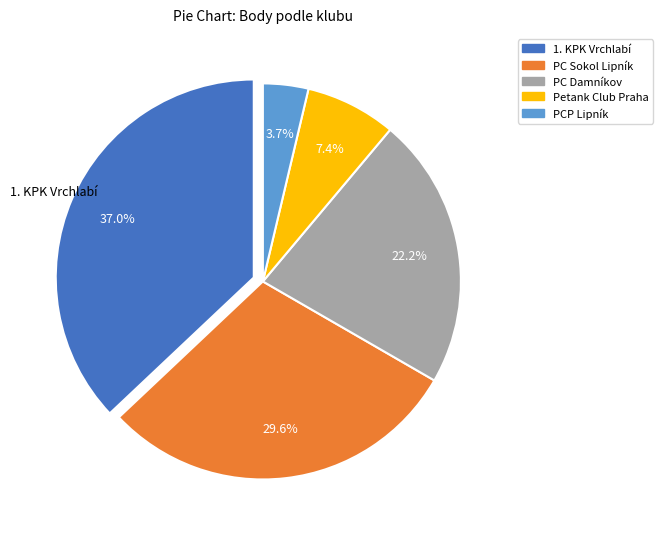

Is PC Sokol Lipník the majority of the pie?

No